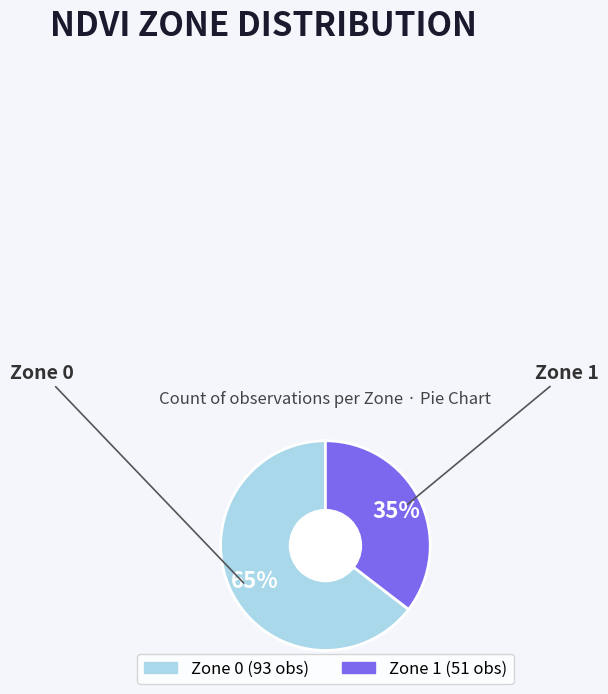

Which has a higher value, Zone 0 or Zone 1?

Zone 0